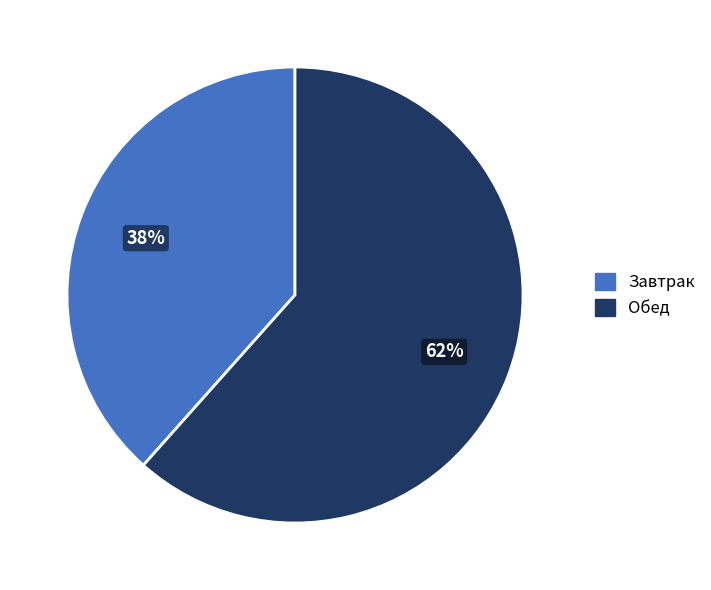

What percentage is the Завтрак slice, to the nearest percent?

38%